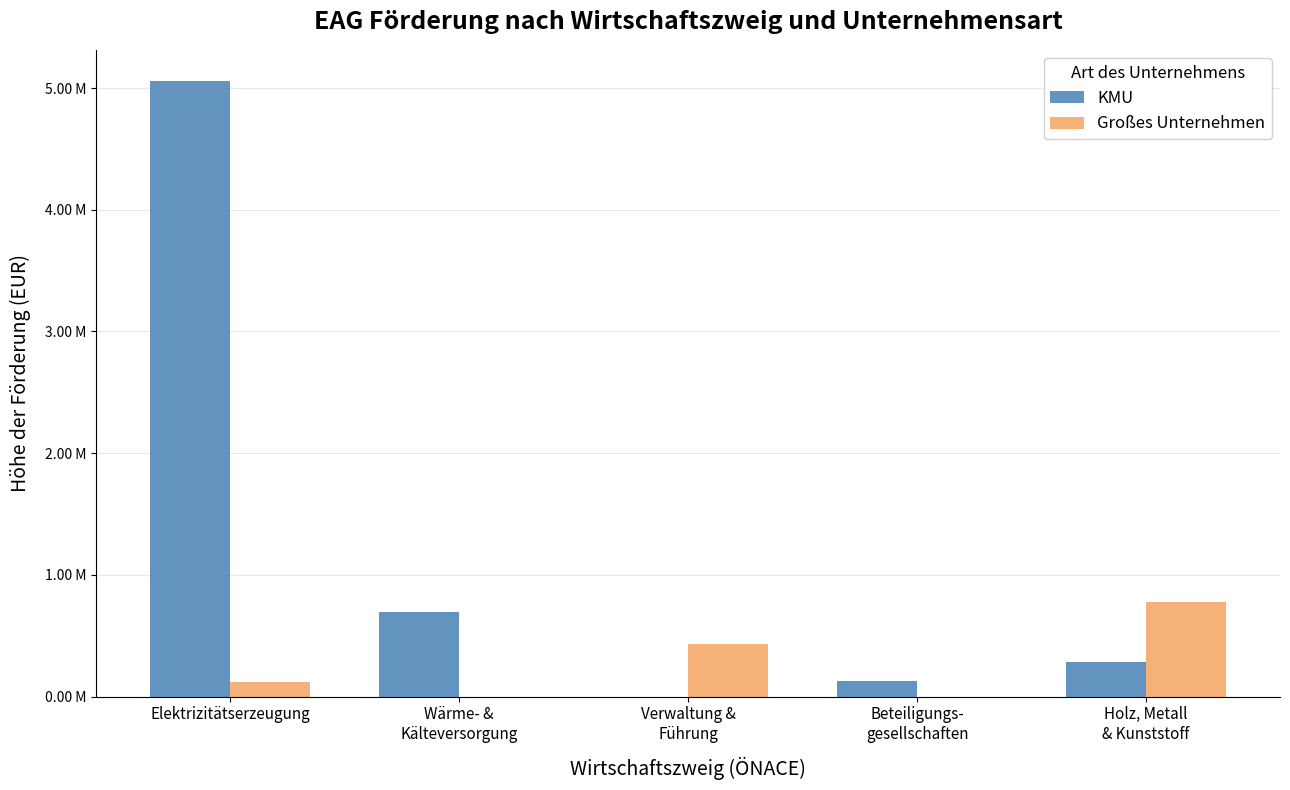

Reading left to right, list all the values displayed in this chart.

KMU: Elektrizitätserzeugung=5060802.2	Wärme- &
Kälteversorgung=693606.0	Verwaltung &
Führung=0.0	Beteiligungs-
gesellschaften=129137.0	Holz, Metall
& Kunststoff=282998.8
Großes Unternehmen: Elektrizitätserzeugung=119995.0	Wärme- &
Kälteversorgung=0.0	Verwaltung &
Führung=429971.0	Beteiligungs-
gesellschaften=0.0	Holz, Metall
& Kunststoff=777399.6